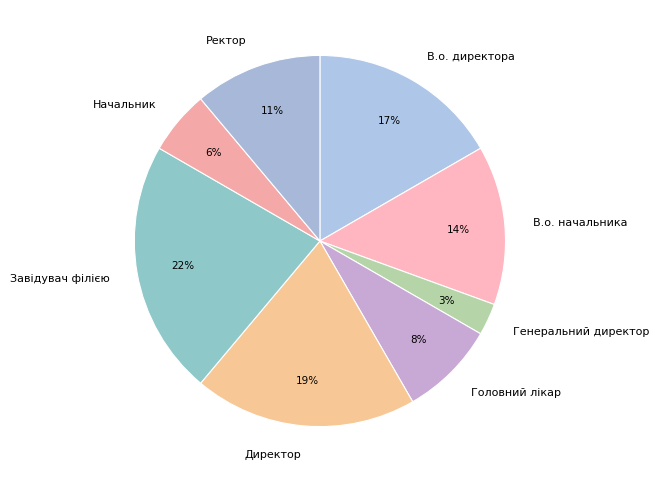

The Завідувач філією slice represents 10% of the pie. True or false?

False